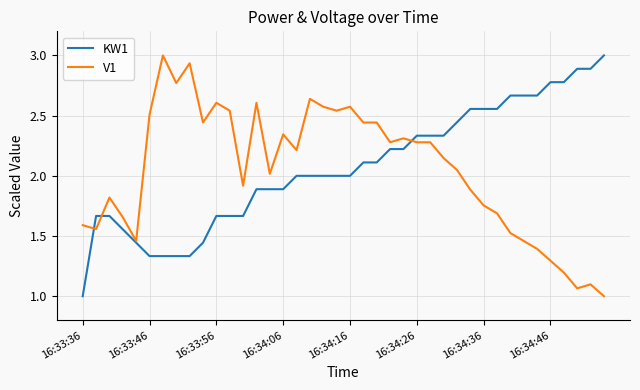

What is the greatest value displayed?

3.0